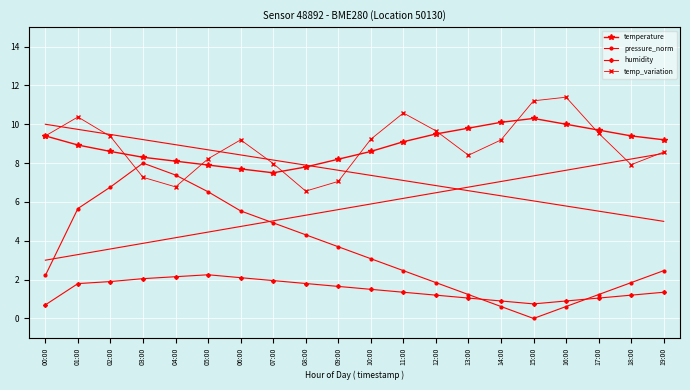

How many lines are shown in the chart?

4